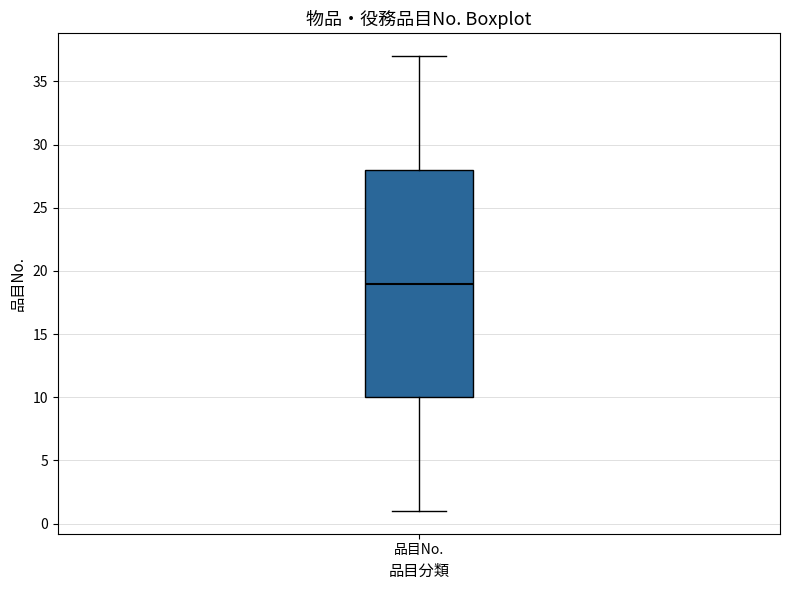

Transcribe this box plot: give where the median line is, the range the box spans, and where the two whiskers end, as read against the y-axis. The values are not printed on the chart, so give them approximately, as read against the axis.

median 19, box 10 to 28, whiskers 1 to 37